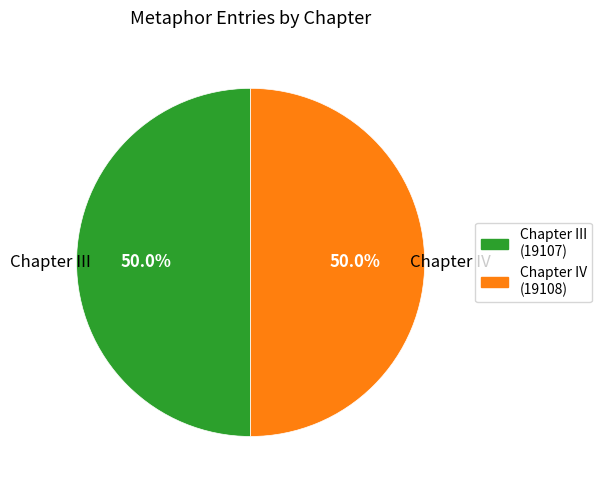

Is the sum of Chapter IV (19108) and Chapter III (19107) greater than half?

Yes